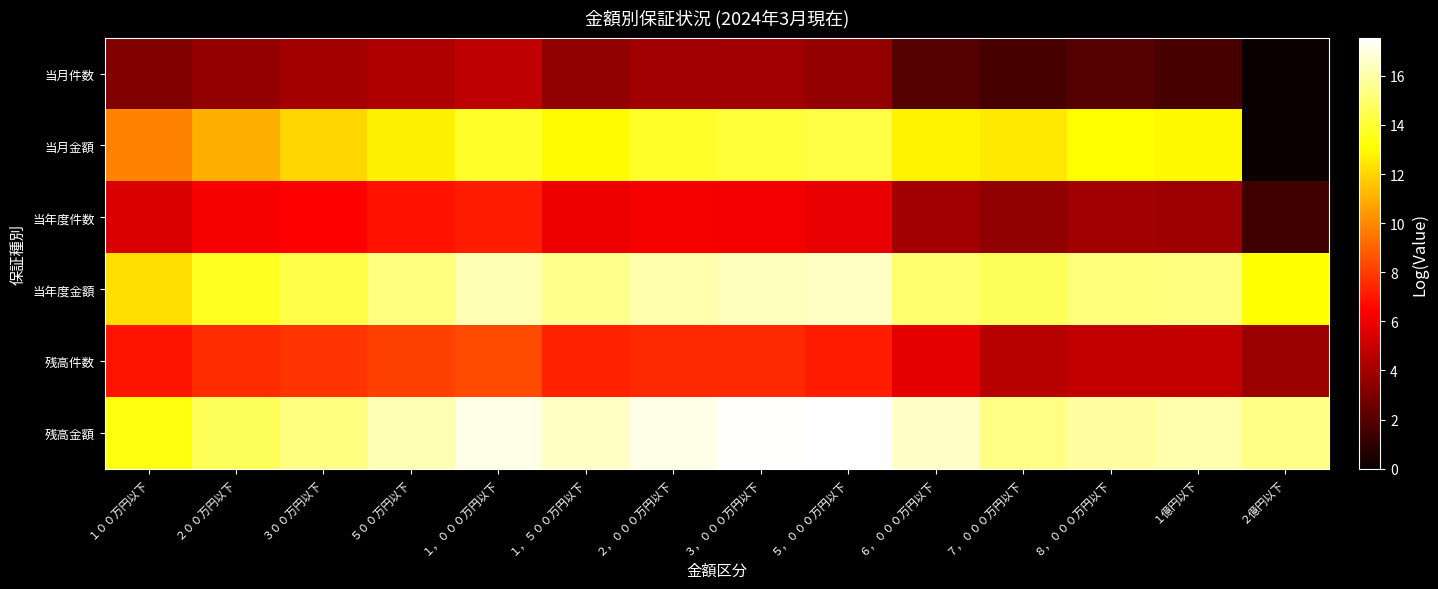

Count the number of data series in this chart.

6